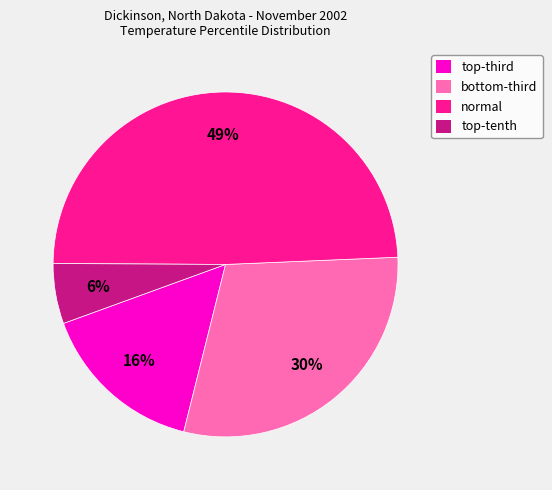

Which category has the biggest portion of the pie?

normal